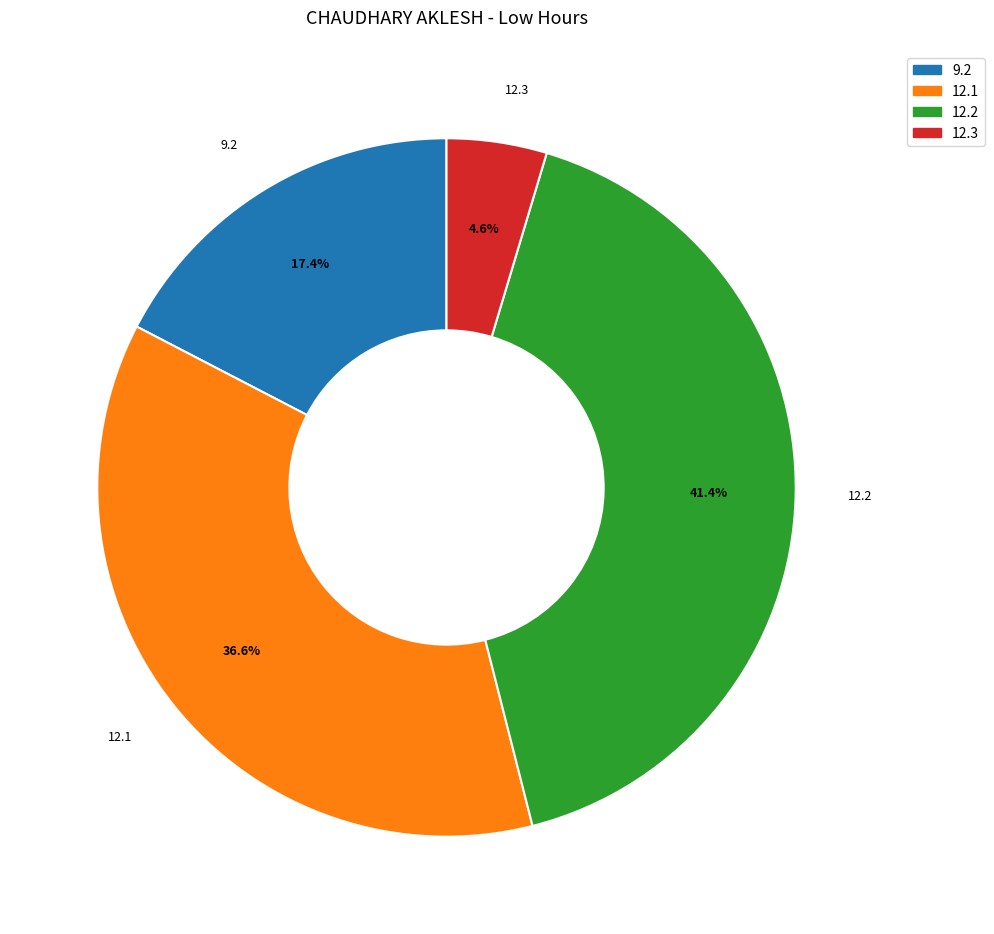

Between 12.1 and 12.3, which is larger?

12.1